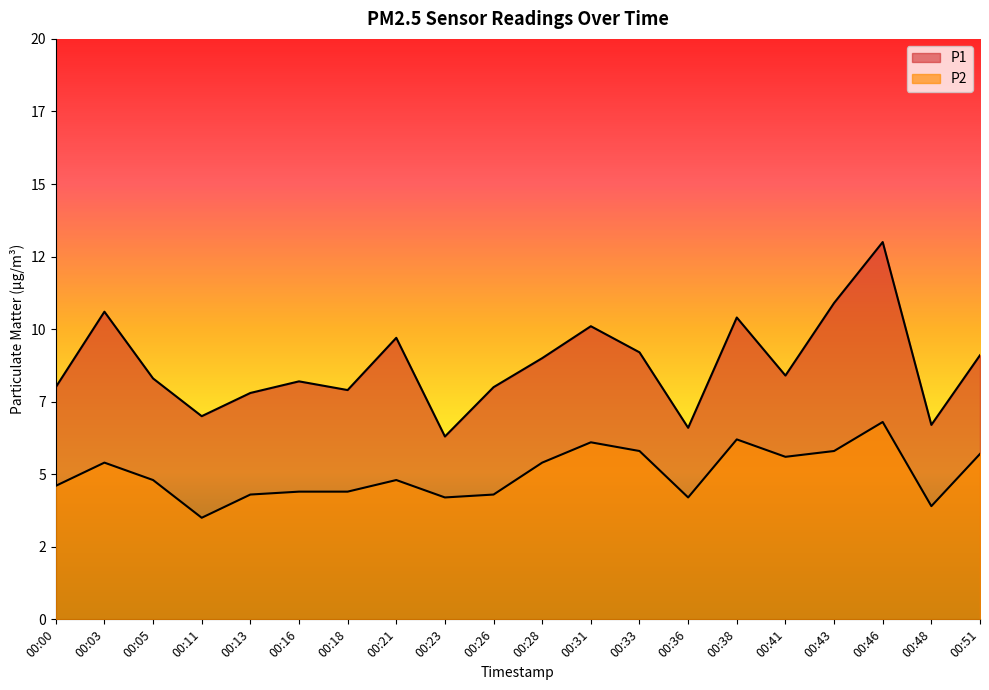

What is the sum of all P1 values?

175.2